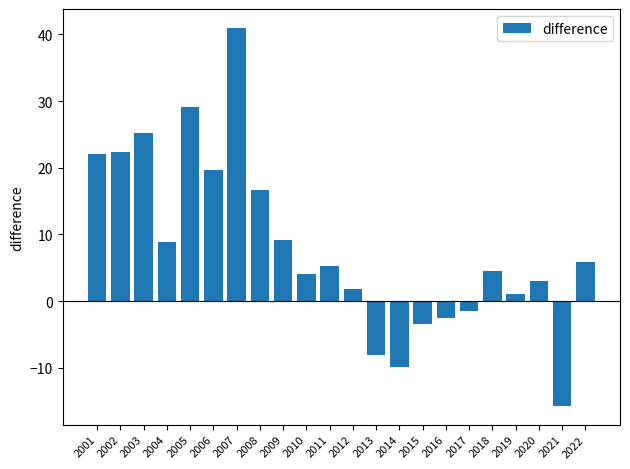

What is the value of the 14th bar from the left?

-9.9